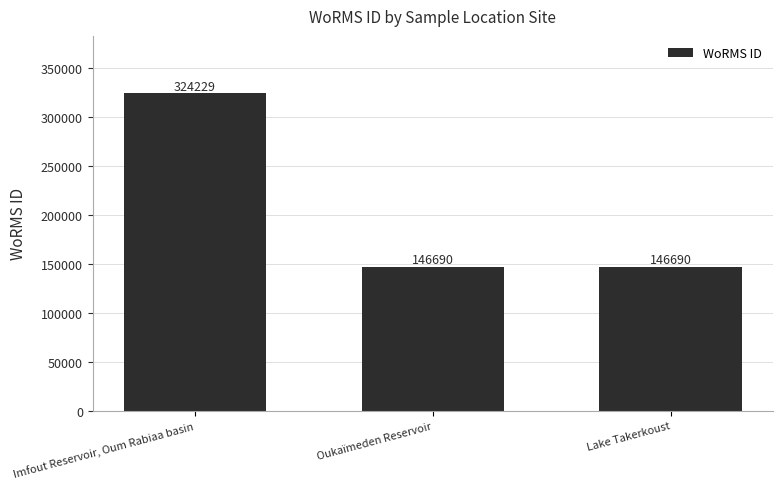

What is the greatest value displayed?

324229